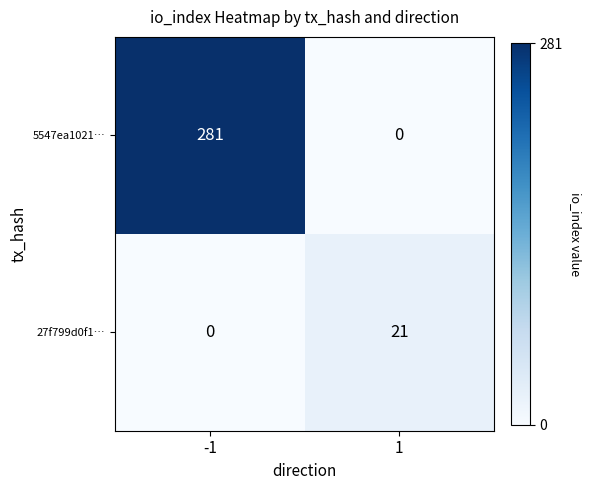

Reading right to left, transcribe all the data shown in this chart.

5547ea1021…: 1=0	-1=281
27f799d0f1…: 1=21	-1=0